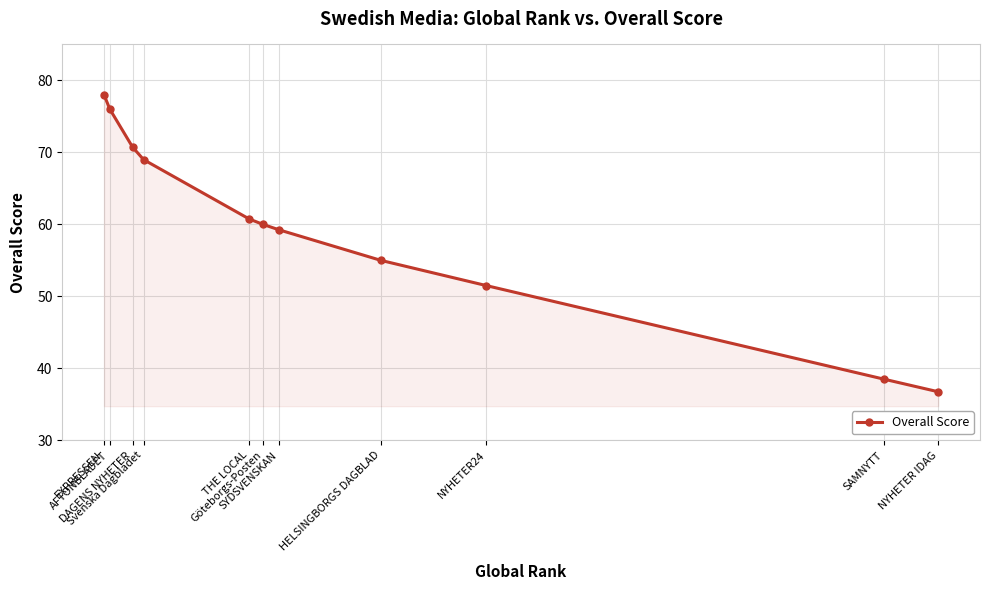

What position from the right is Svenska Dagbladet?

8